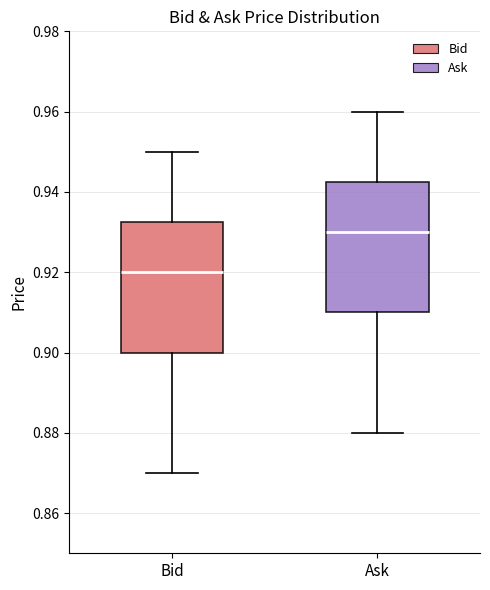

Reading left to right, transcribe this box plot: for each box, give where its median line is, the range the box spans, and where its two whiskers end, as read against the y-axis. The values are not printed on the chart, so give them approximately, as read against the axis.

Bid: median 0.920, box 0.900 to 0.932, whiskers 0.870 to 0.950
Ask: median 0.930, box 0.910 to 0.942, whiskers 0.880 to 0.960